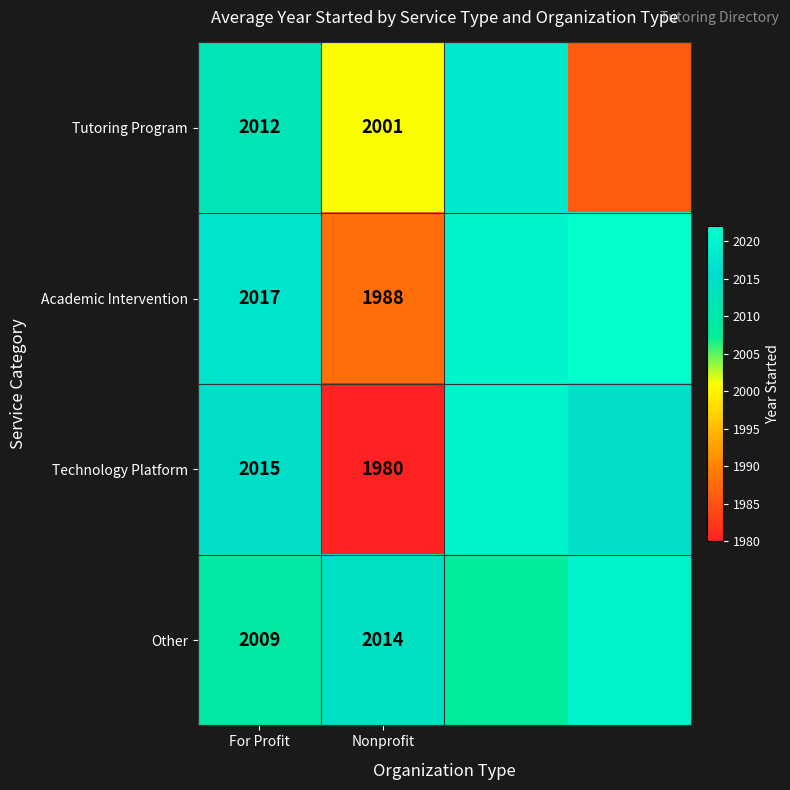

What is the total value across all series at Nonprofit?

7983